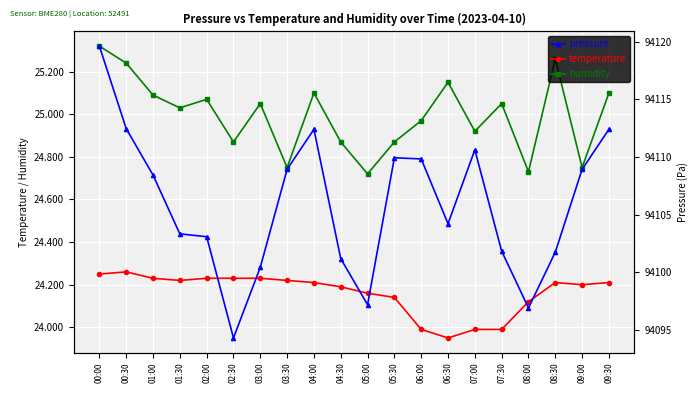

Reading left to right, list all the values displayed in this chart.

temperature: 00:00=24.2	00:30=24.3	01:00=24.2	01:30=24.2	02:00=24.2	02:30=24.2	03:00=24.2	03:30=24.2	04:00=24.2	04:30=24.2	05:00=24.2	05:30=24.1	06:00=24.0	06:30=23.9	07:00=24.0	07:30=24.0	08:00=24.1	08:30=24.2	09:00=24.2	09:30=24.2
humidity: 00:00=25.3	00:30=25.2	01:00=25.1	01:30=25.0	02:00=25.1	02:30=24.9	03:00=25.1	03:30=24.8	04:00=25.1	04:30=24.9	05:00=24.7	05:30=24.9	06:00=25.0	06:30=25.1	07:00=24.9	07:30=25.1	08:00=24.7	08:30=25.3	09:00=24.8	09:30=25.1
pressure: 00:00=94119.6	00:30=94112.5	01:00=94108.4	01:30=94103.3	02:00=94103.1	02:30=94094.3	03:00=94100.4	03:30=94108.9	04:00=94112.4	04:30=94101.2	05:00=94097.2	05:30=94109.9	06:00=94109.8	06:30=94104.2	07:00=94110.6	07:30=94101.8	08:00=94096.9	08:30=94101.8	09:00=94108.9	09:30=94112.4